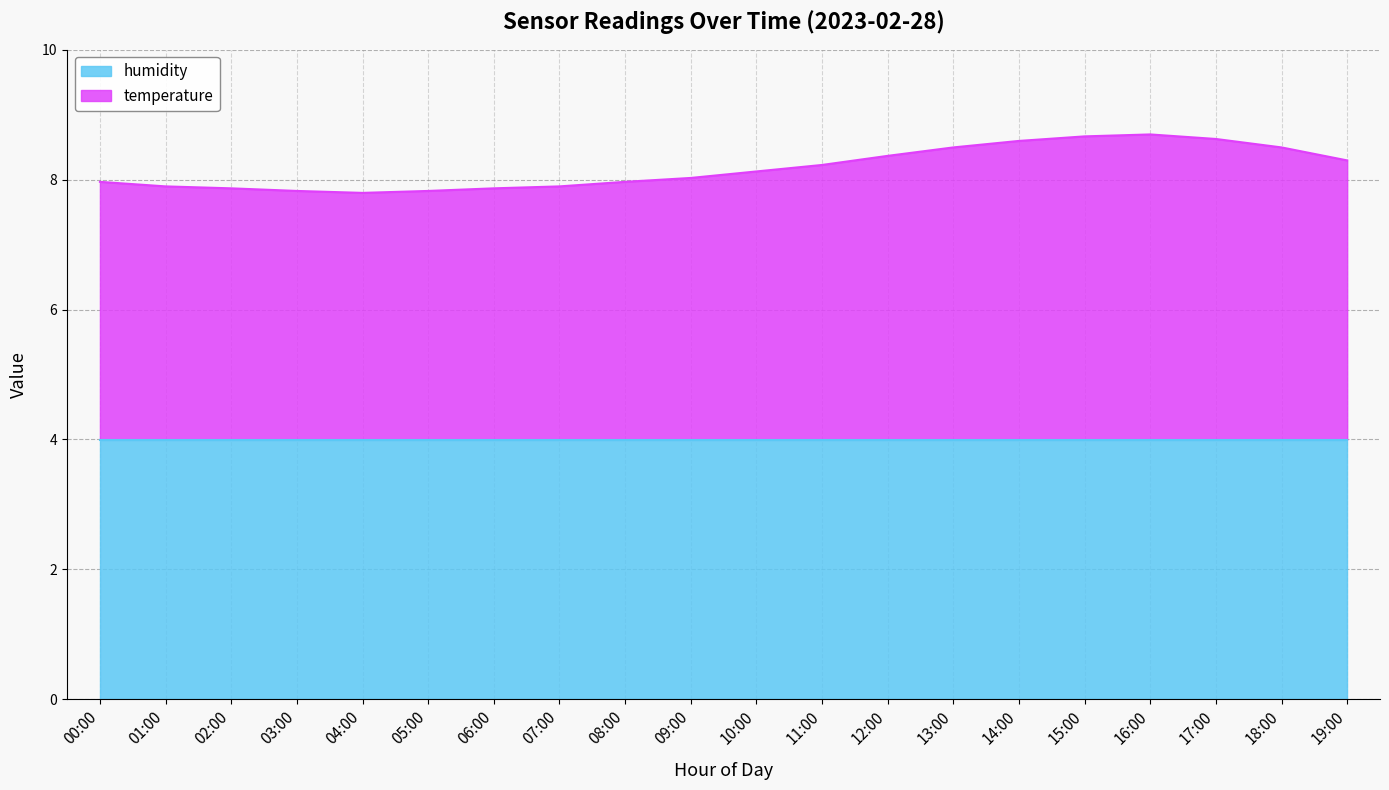

Rank the categories by value from highest to lowest.

16:00, 15:00, 17:00, 14:00, 13:00, 18:00, 12:00, 19:00, 11:00, 10:00, 09:00, 00:00, 08:00, 01:00, 07:00, 02:00, 06:00, 03:00, 05:00, 04:00